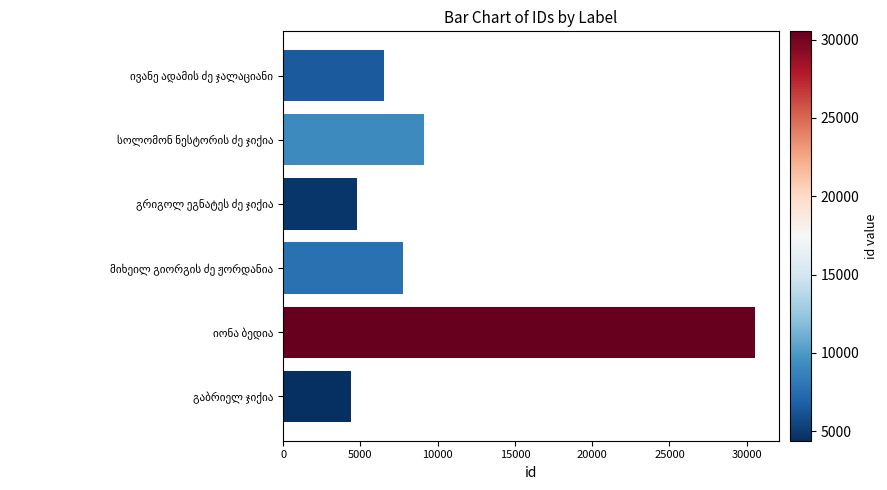

Reading top to bottom, what are all the values shown in this chart?

6532	9145	4784	7734	30533	4391